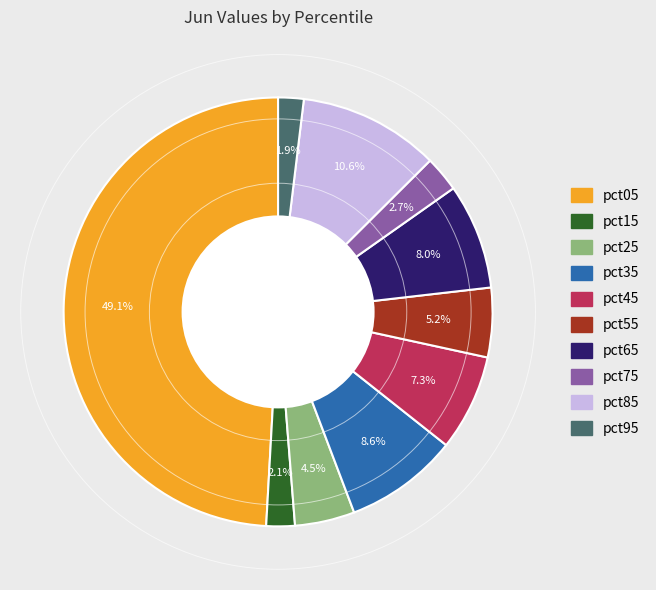

The pct95 slice represents 2% of the pie. True or false?

True